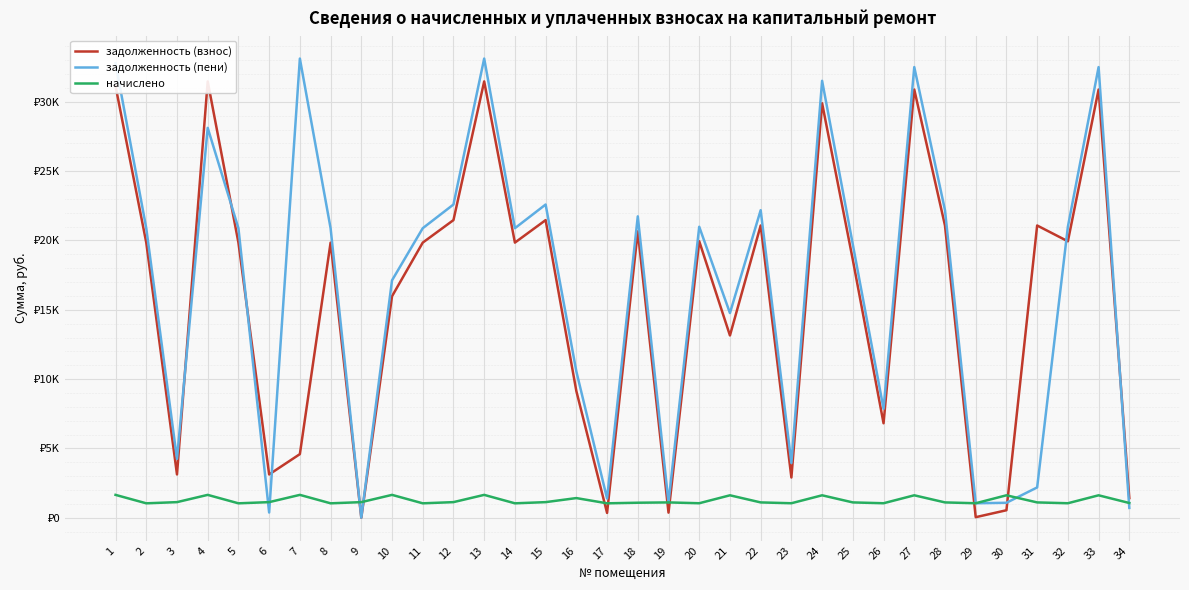

What is the difference between the maximum and minimum values in the задолженность (взнос) series?

31476.6